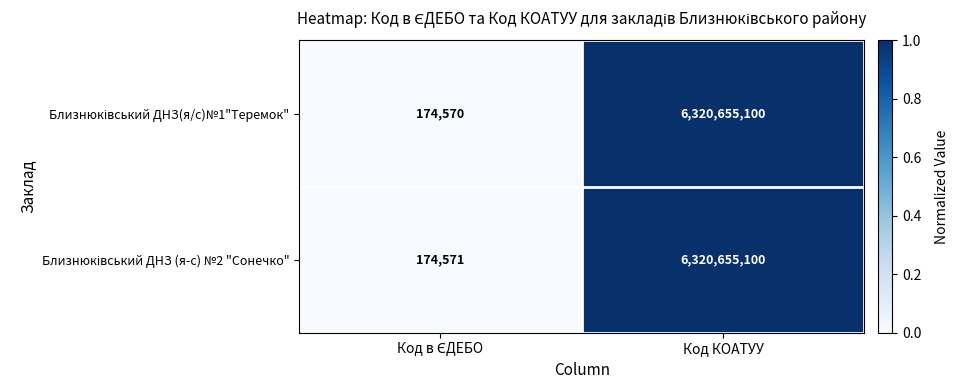

At which category does the chart reach its peak across all series?

Код КОАТУУ